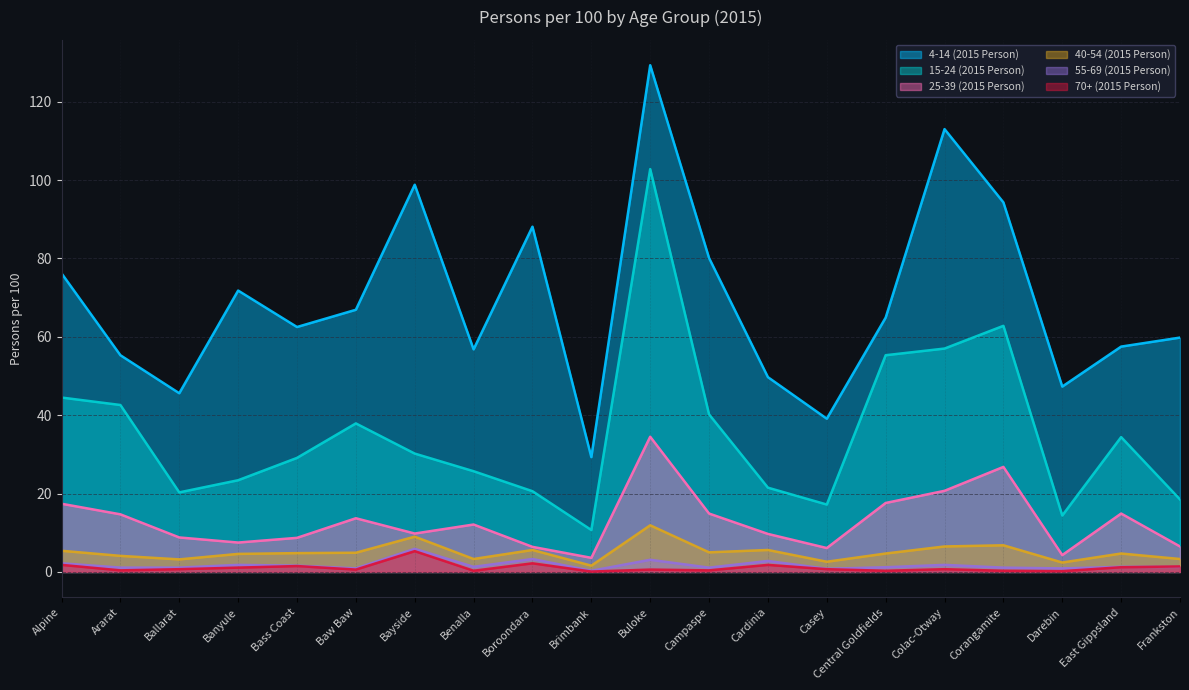

What is the minimum value for 55-69 (2015 Person)?

0.3